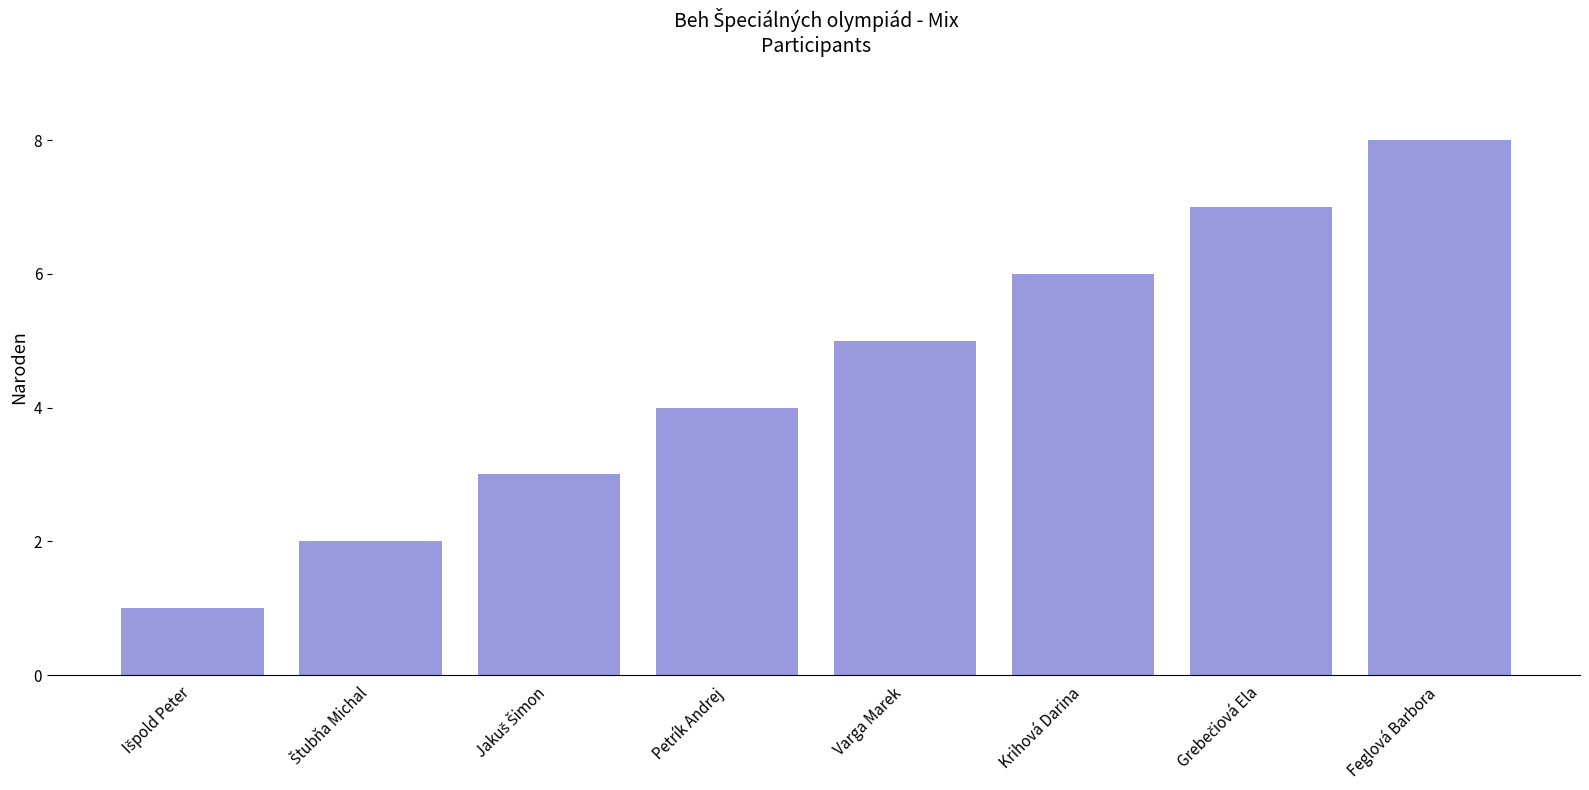

Reading left to right, transcribe all the data shown in this chart.

1	2	3	4	5	6	7	8